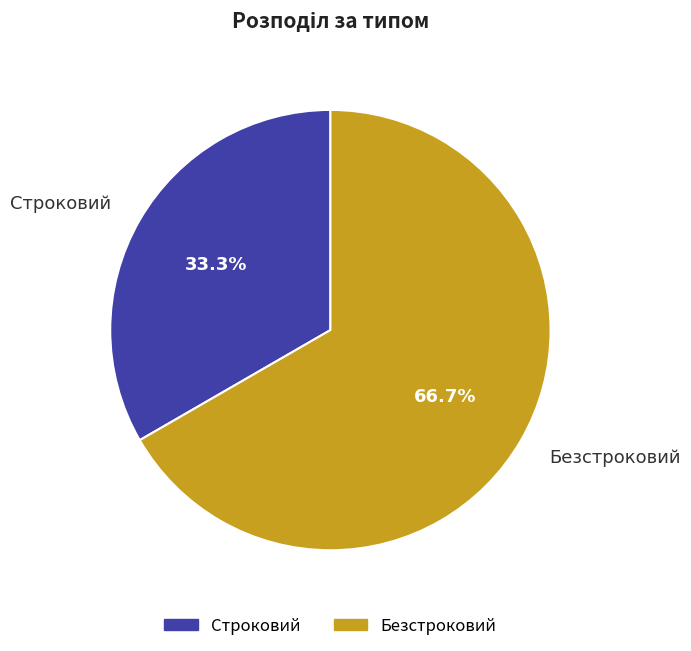

What percentage is the Строковий slice, to the nearest percent?

33%